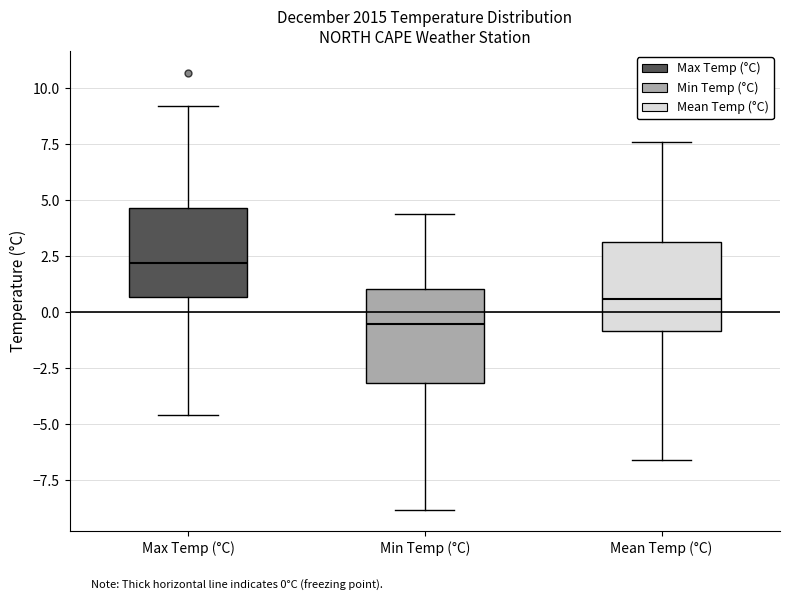

Reading left to right, transcribe this box plot: for each box, give where its median line is, the range the box spans, and where its two whiskers end, as read against the y-axis. The values are not printed on the chart, so give them approximately, as read against the axis.

Max Temp (°C): median 2.0, box 0.5 to 4.5, whiskers -4.5 to 9.0
Min Temp (°C): median -0.5, box -3.0 to 1.0, whiskers -9.0 to 4.5
Mean Temp (°C): median 0.5, box -1.0 to 3.0, whiskers -6.5 to 7.5